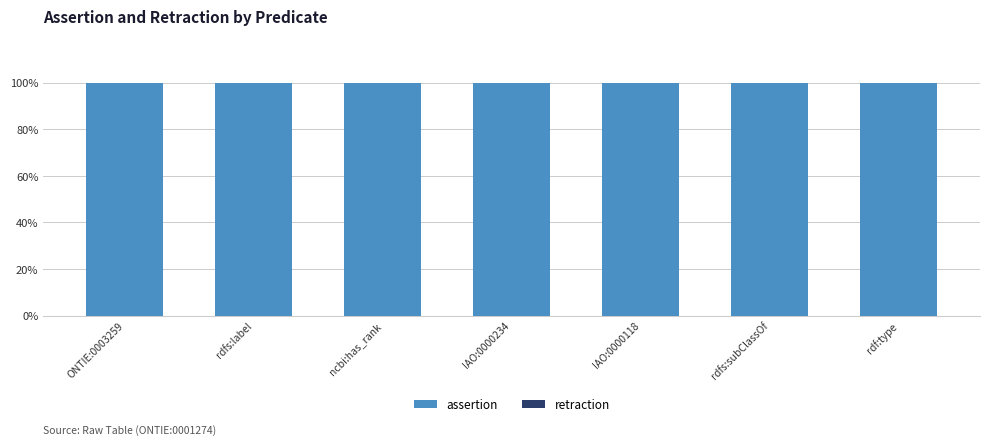

What is the value of the assertion bar at the 5th from the left?

1